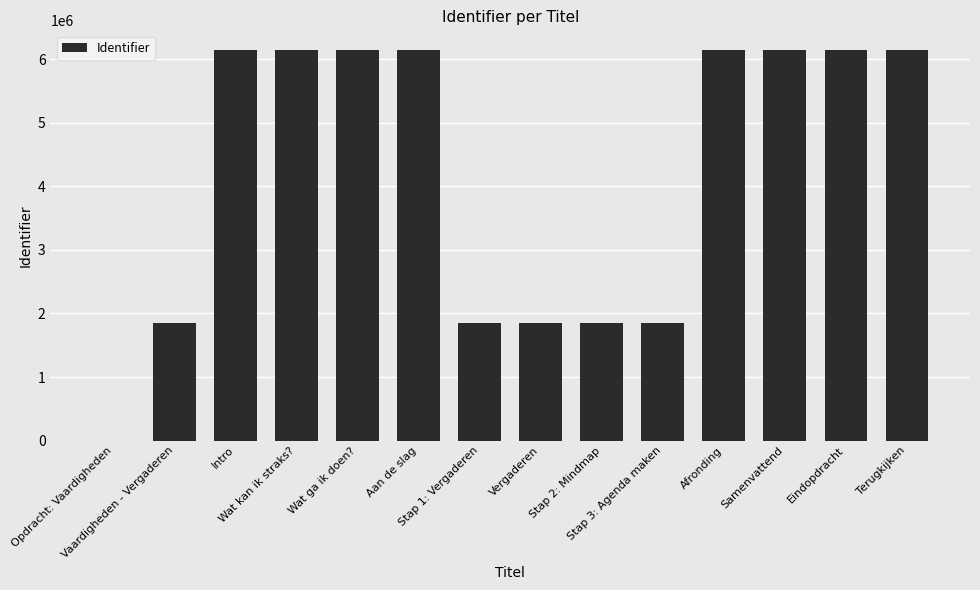

What is the maximum value shown in the chart?

6151670